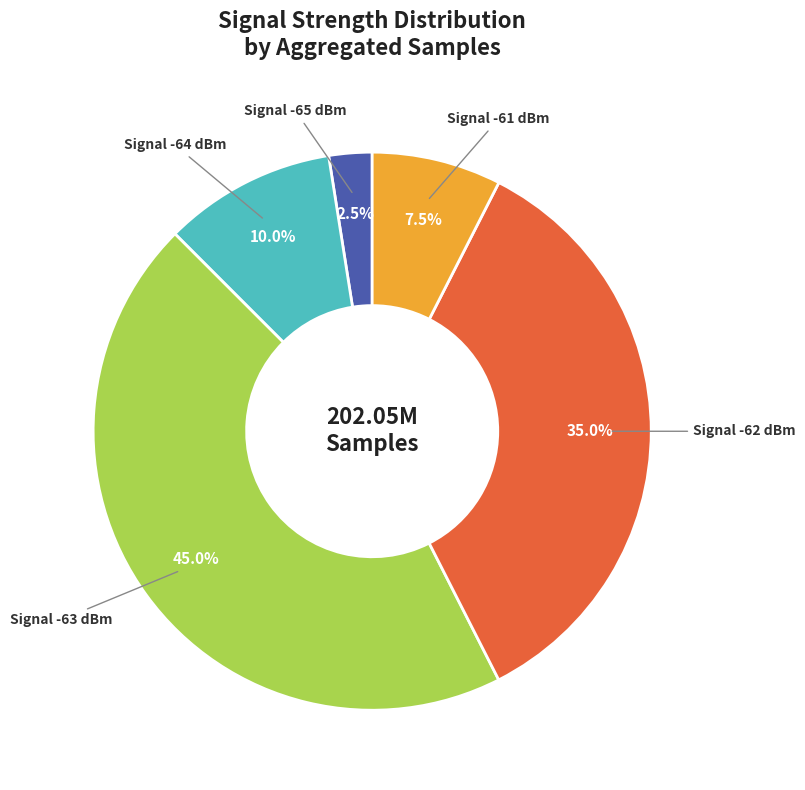

Is there a majority slice in this chart?

No